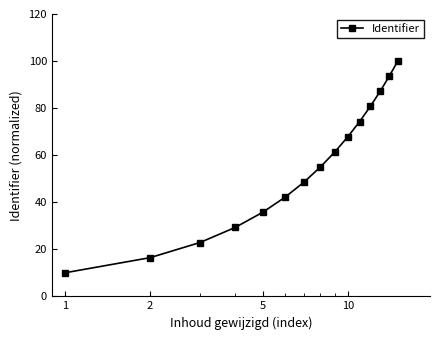

What is the average value?

55.0